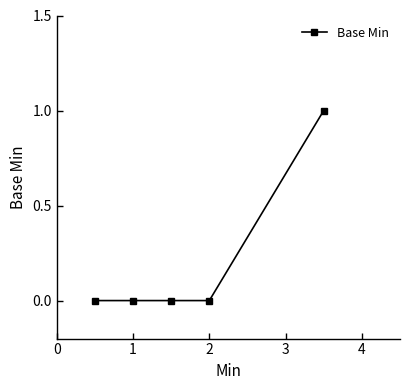

True or false: the data has more than 1 interior local peaks.

False